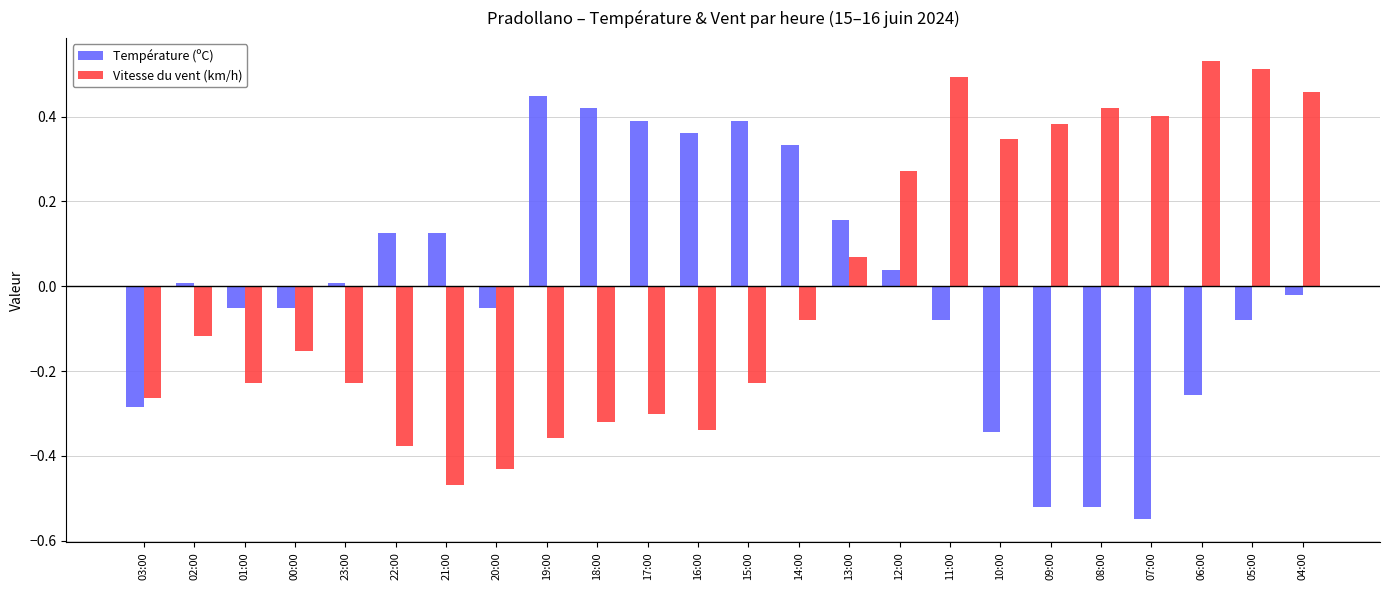

How many groups of bars are there?

24